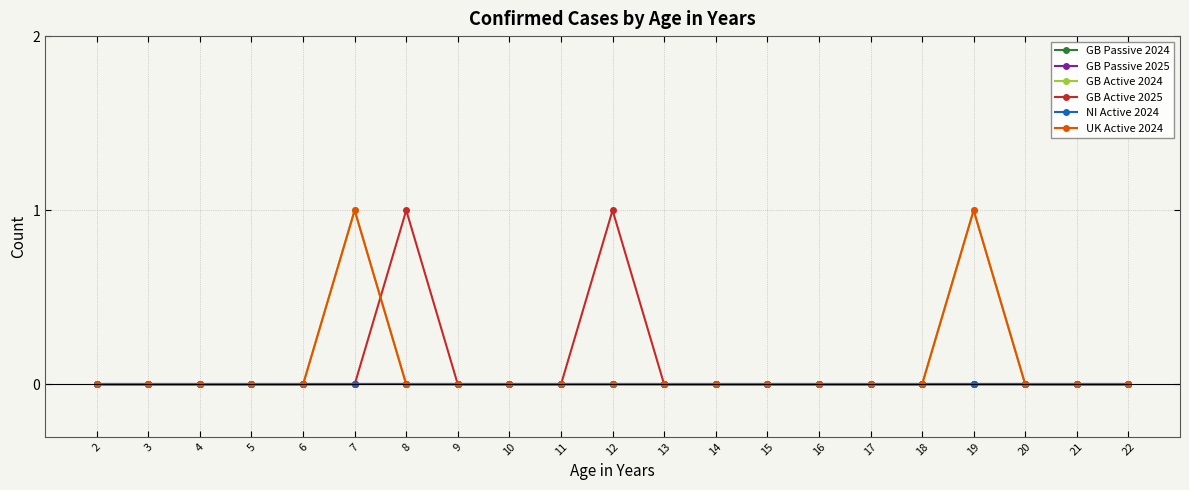

Is this an area chart (filled region under the line)?

No